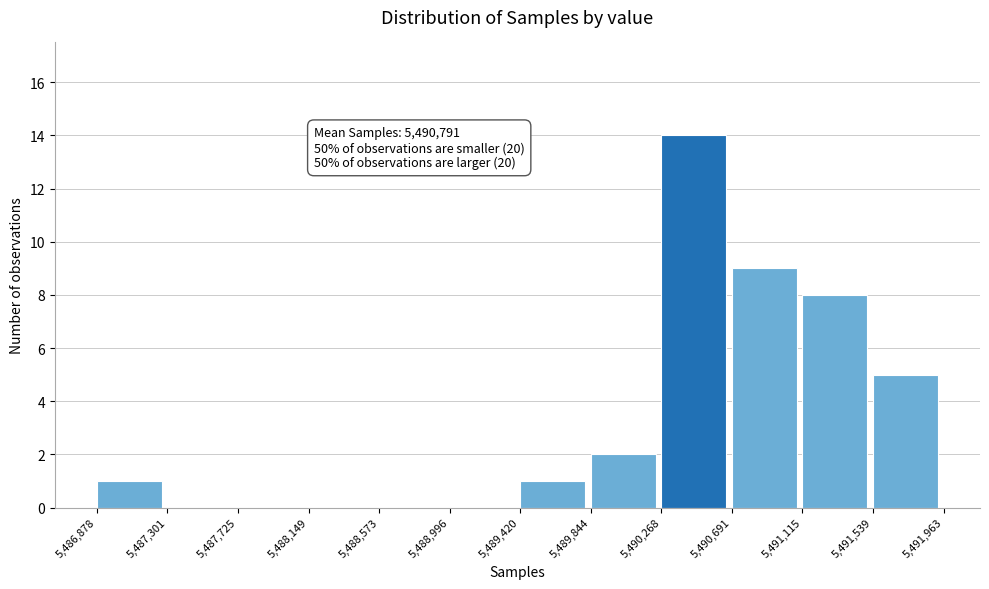

Which range on the x-axis has the tallest bar?

5,490,268 to 5,490,691